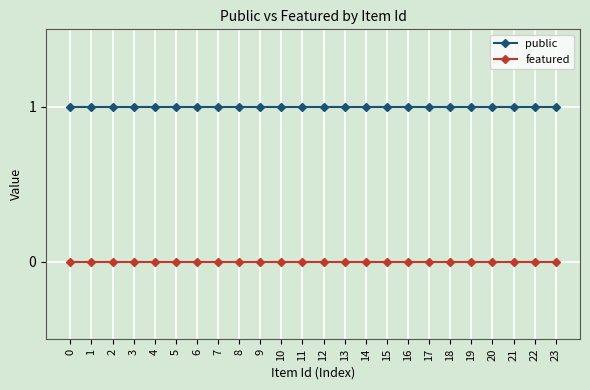

Rank the series by their average value, from highest to lowest.

public, featured